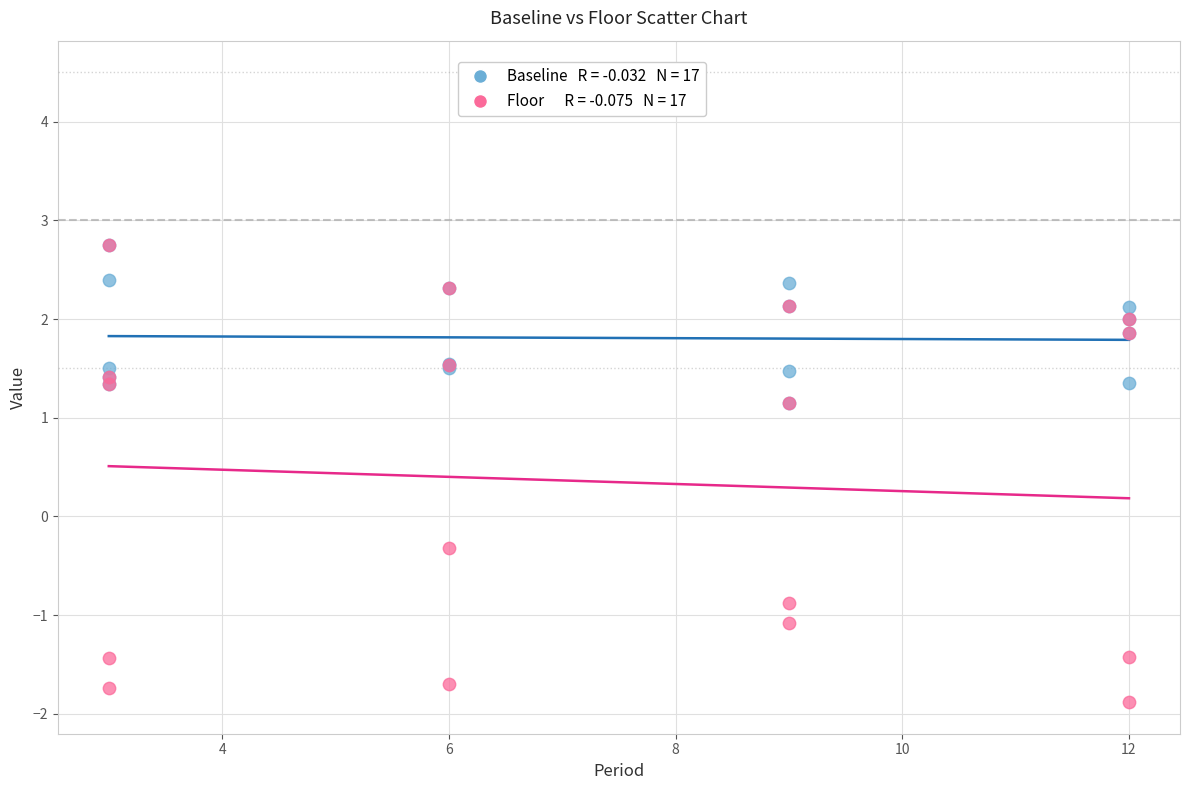

Across all series, what Y value is closest to 0?

-0.3